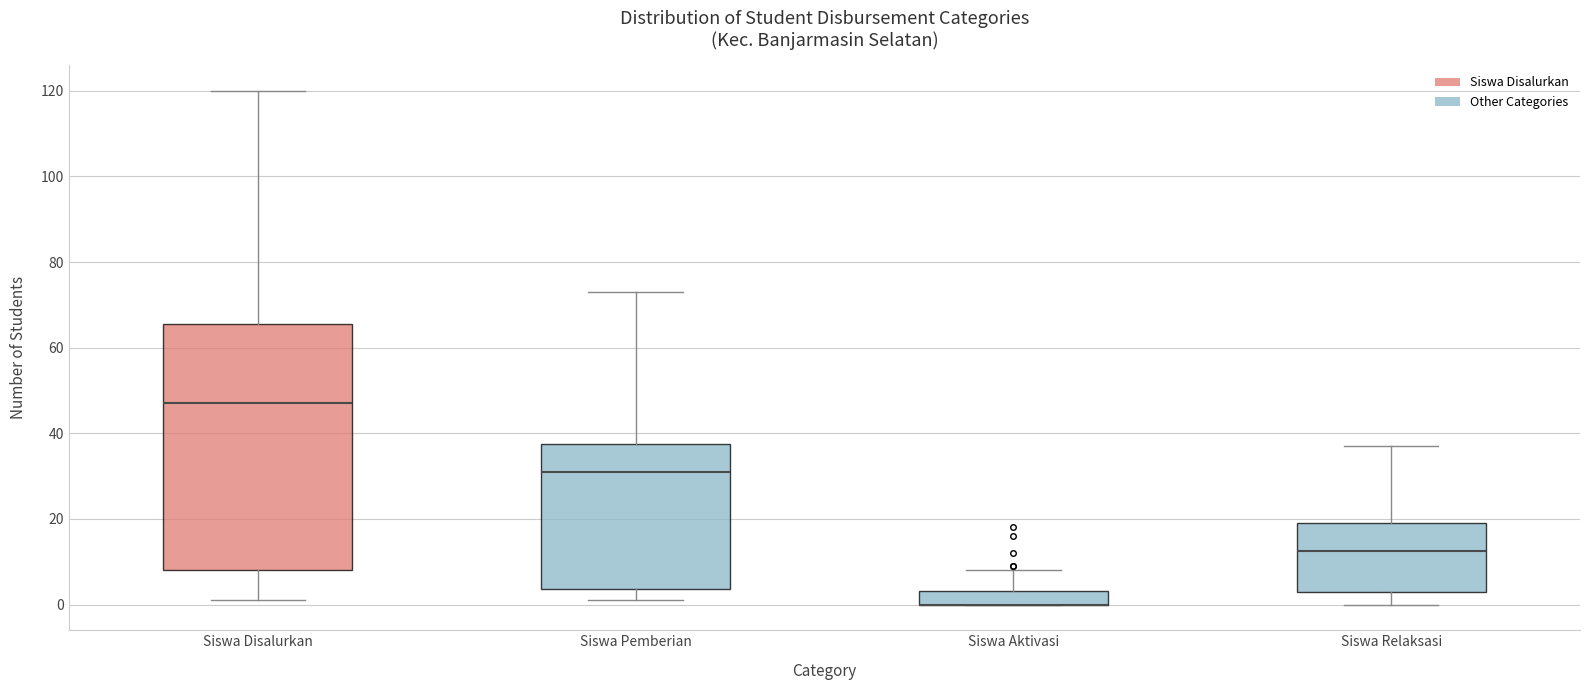

Where does the lower whisker of the box for Siswa Relaksasi end on the y-axis? The values are not printed on the chart, so give them approximately, as read against the axis.

0